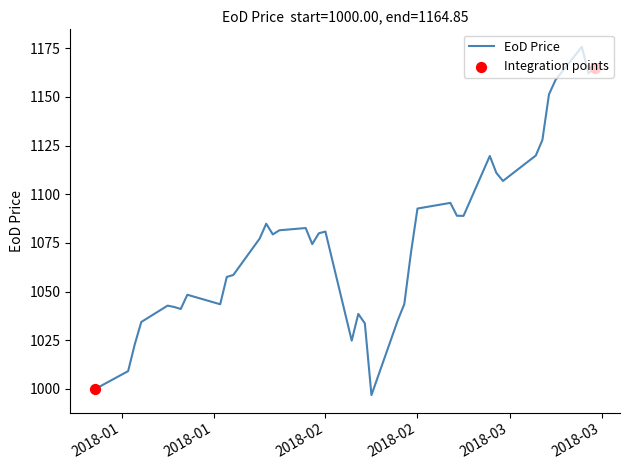

What is the maximum value shown in the chart?

1175.8